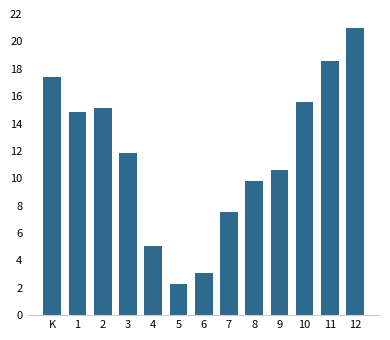

Reading left to right, list all the values displayed in this chart.

17.4	14.8	15.1	11.9	5.0	2.3	3.0	7.6	9.8	10.6	15.5	18.6	21.0